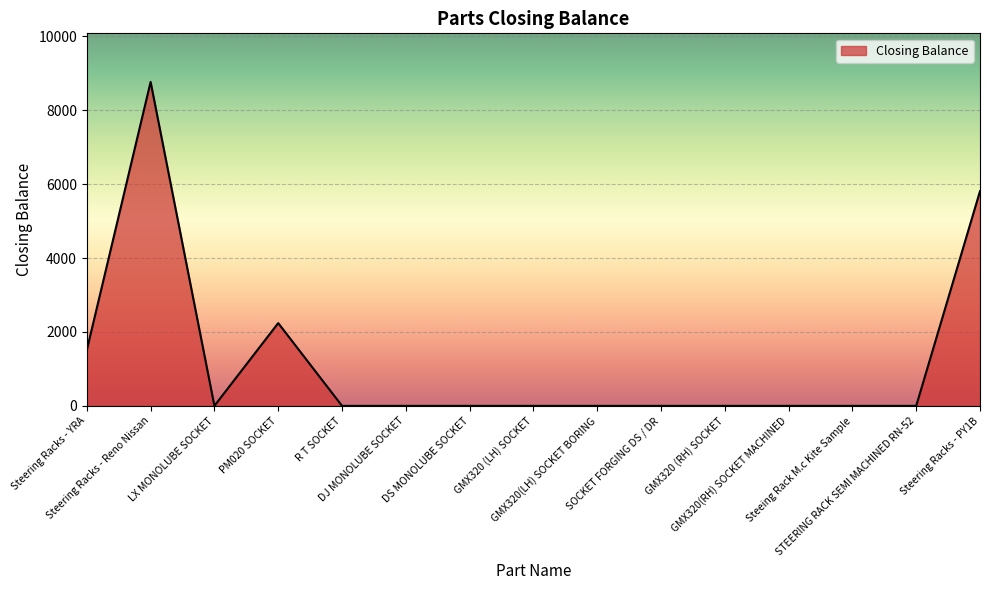

What is the maximum value shown in the chart?

8770